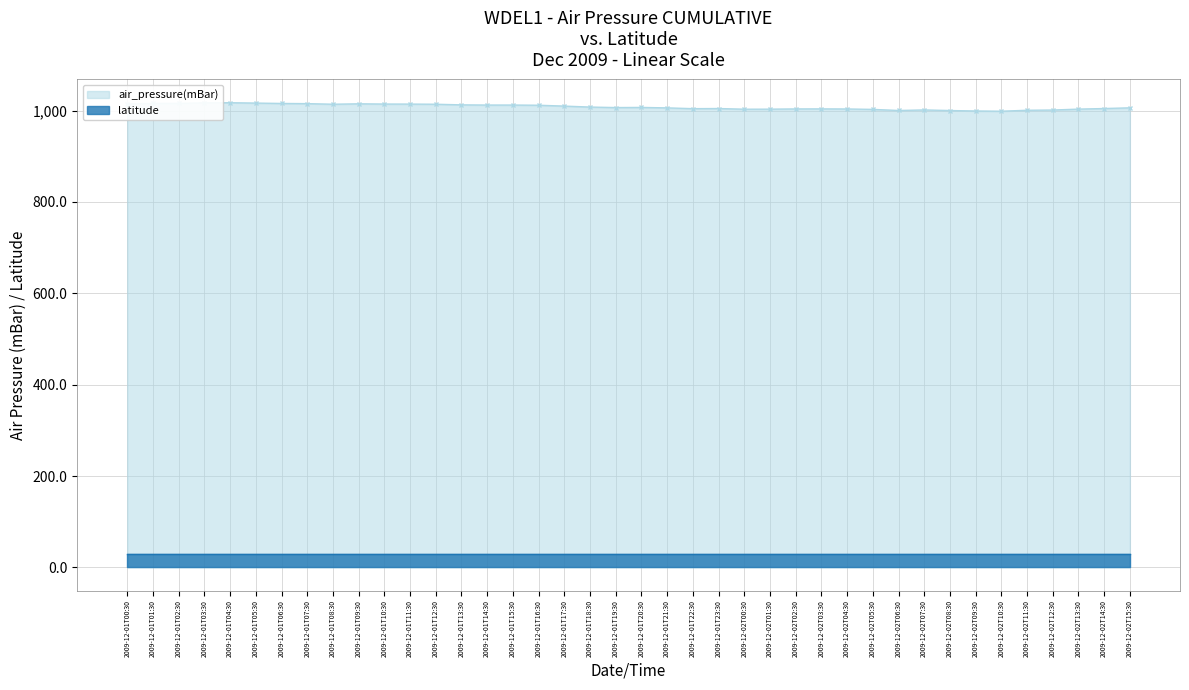

True or false: there are more than 1 points higher than both neighbors.

True